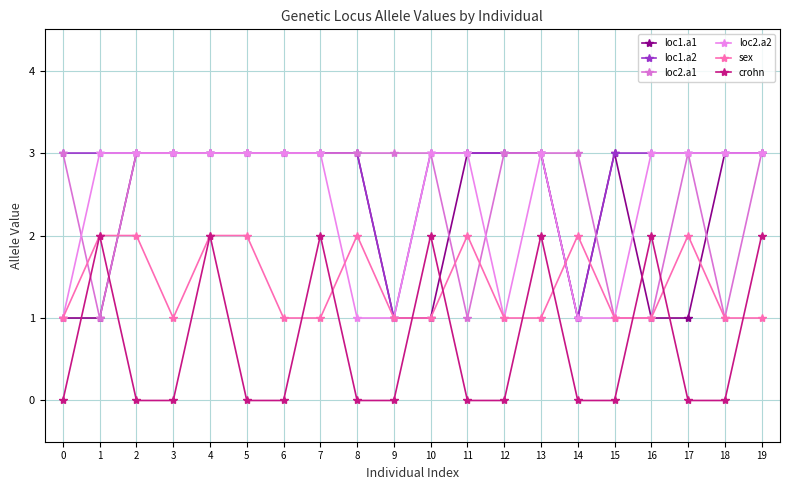

Reading left to right, transcribe all the data shown in this chart.

loc1.a1: 0=1	1=1	2=3	3=3	4=3	5=3	6=3	7=3	8=3	9=1	10=1	11=3	12=3	13=3	14=1	15=3	16=1	17=1	18=3	19=3
loc1.a2: 0=3	1=3	2=3	3=3	4=3	5=3	6=3	7=3	8=3	9=1	10=3	11=3	12=3	13=3	14=1	15=3	16=3	17=3	18=3	19=3
loc2.a1: 0=3	1=1	2=3	3=3	4=3	5=3	6=3	7=3	8=3	9=3	10=3	11=1	12=3	13=3	14=3	15=1	16=1	17=3	18=1	19=3
loc2.a2: 0=1	1=3	2=3	3=3	4=3	5=3	6=3	7=3	8=1	9=1	10=3	11=3	12=1	13=3	14=1	15=1	16=3	17=3	18=3	19=3
sex: 0=1	1=2	2=2	3=1	4=2	5=2	6=1	7=1	8=2	9=1	10=1	11=2	12=1	13=1	14=2	15=1	16=1	17=2	18=1	19=1
crohn: 0=0	1=2	2=0	3=0	4=2	5=0	6=0	7=2	8=0	9=0	10=2	11=0	12=0	13=2	14=0	15=0	16=2	17=0	18=0	19=2